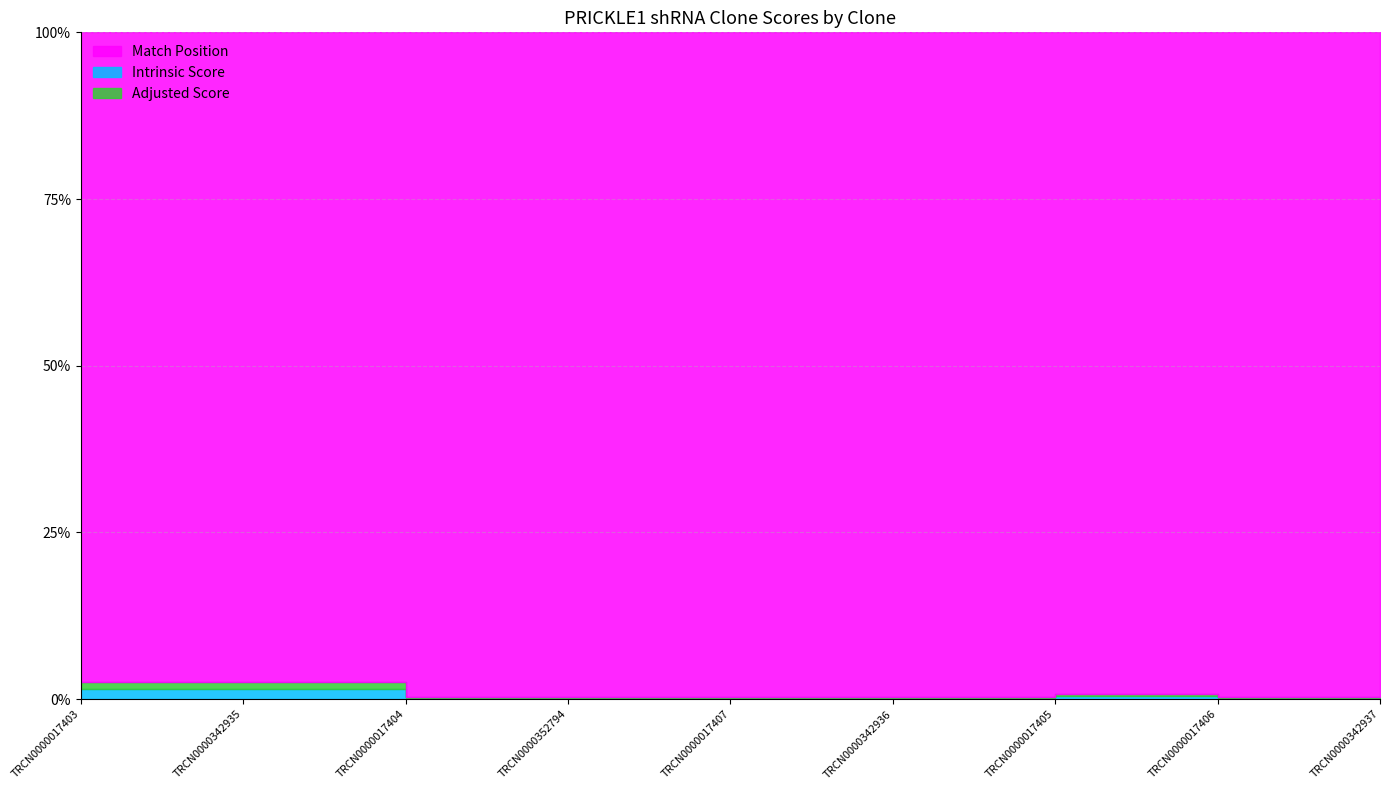

True or false: Adjusted Score and Match Position cross at least once.

False